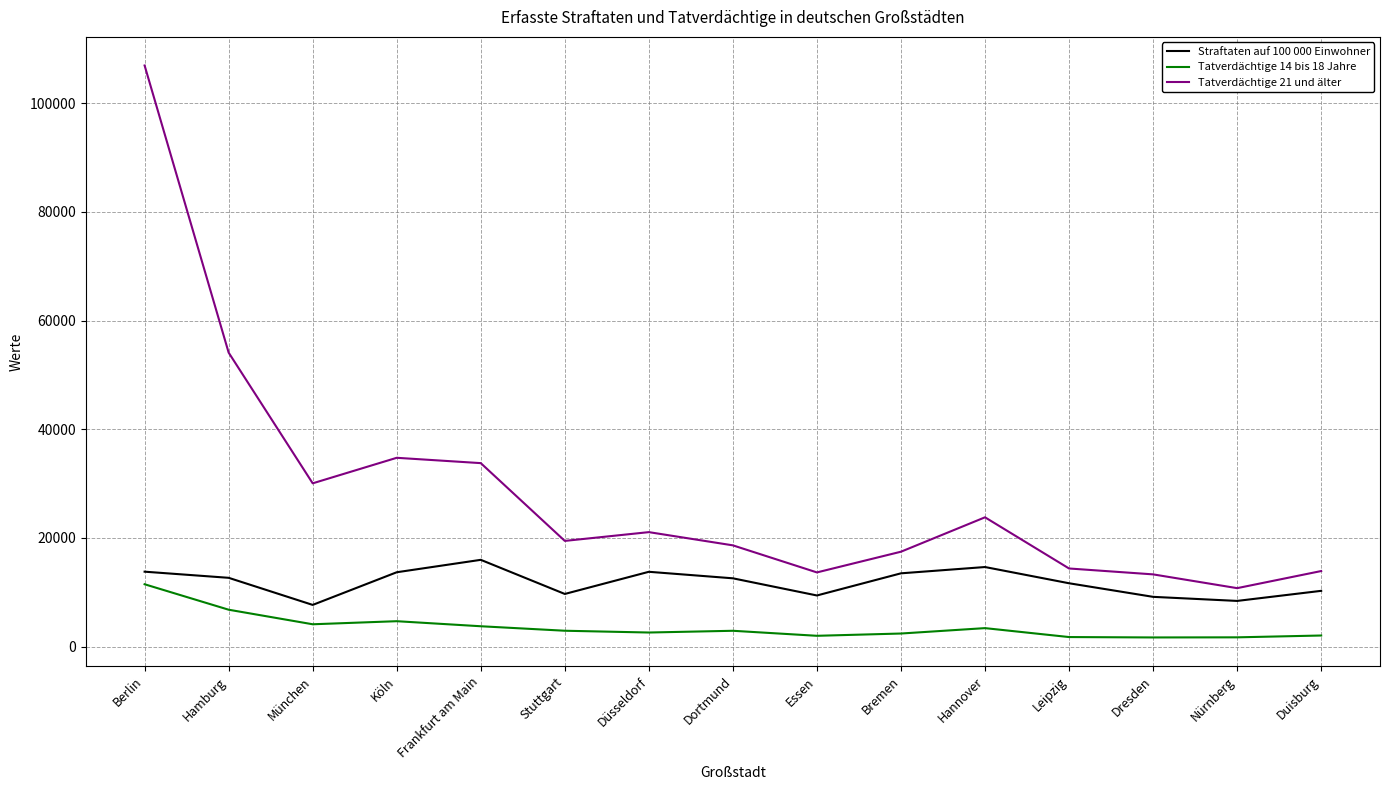

What are all the series names shown in the legend?

Straftaten auf 100 000 Einwohner, Tatverdächtige 14 bis 18 Jahre, Tatverdächtige 21 und älter